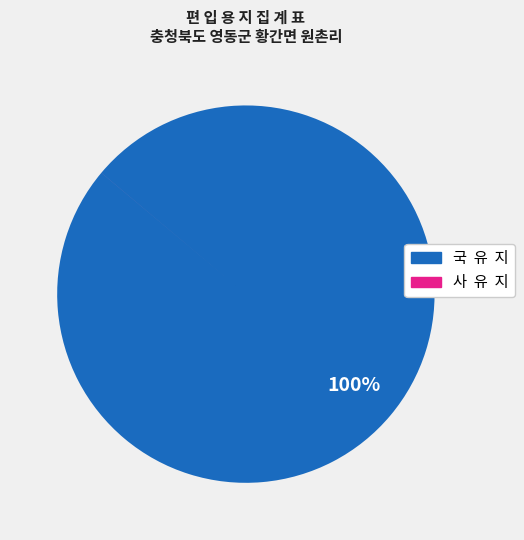

To the nearest percent, what percentage of the pie is 국 유 지?

100%